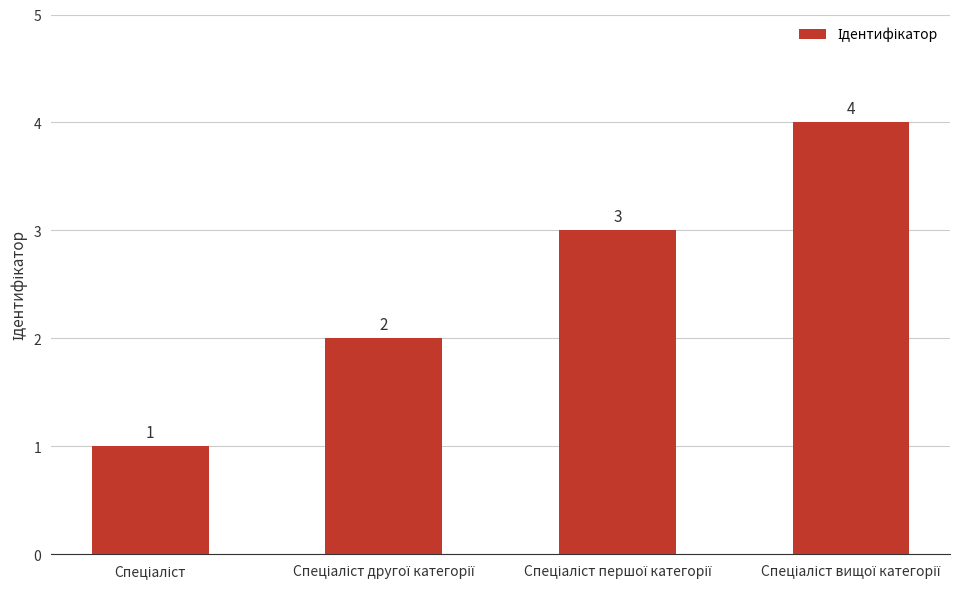

What is the value of the 1st bar from the left?

1